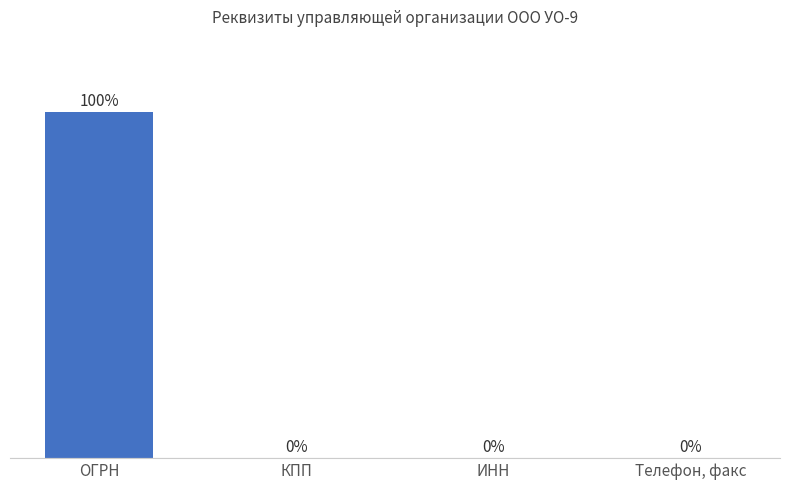

At which label is the value closest to 49?

ИНН